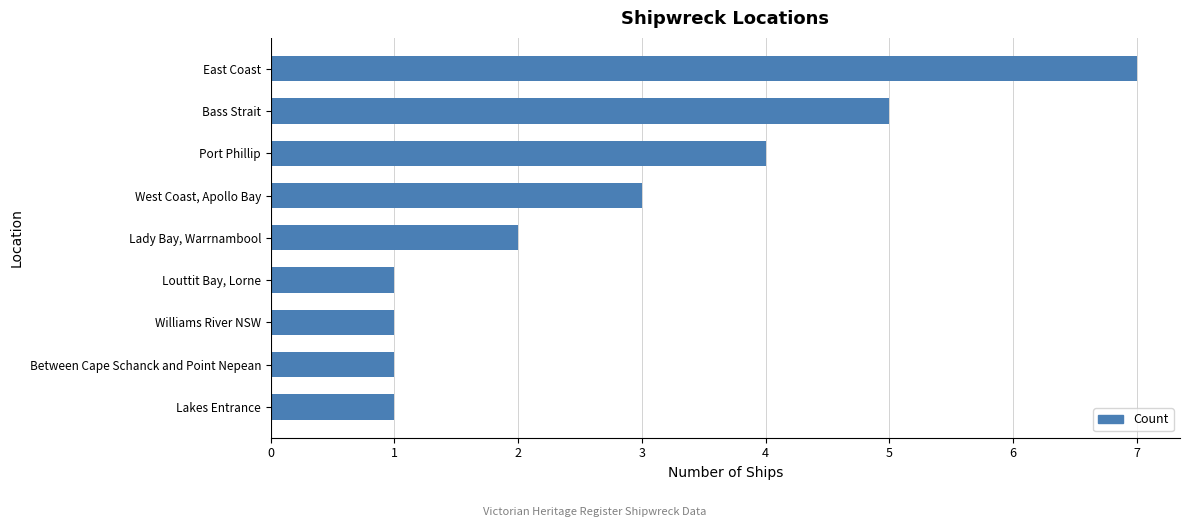

Reading top to bottom, list all the values displayed in this chart.

East Coast=7	Bass Strait=5	Port Phillip=4	West Coast, Apollo Bay=3	Lady Bay, Warrnambool=2	Louttit Bay, Lorne=1	Williams River NSW=1	Between Cape Schanck and Point Nepean=1	Lakes Entrance=1